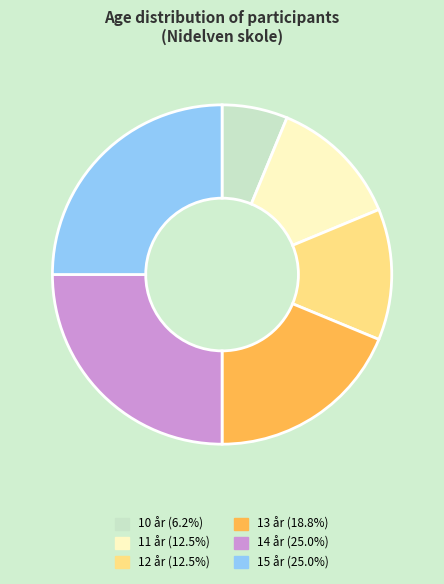

How many slices are in this pie chart?

6